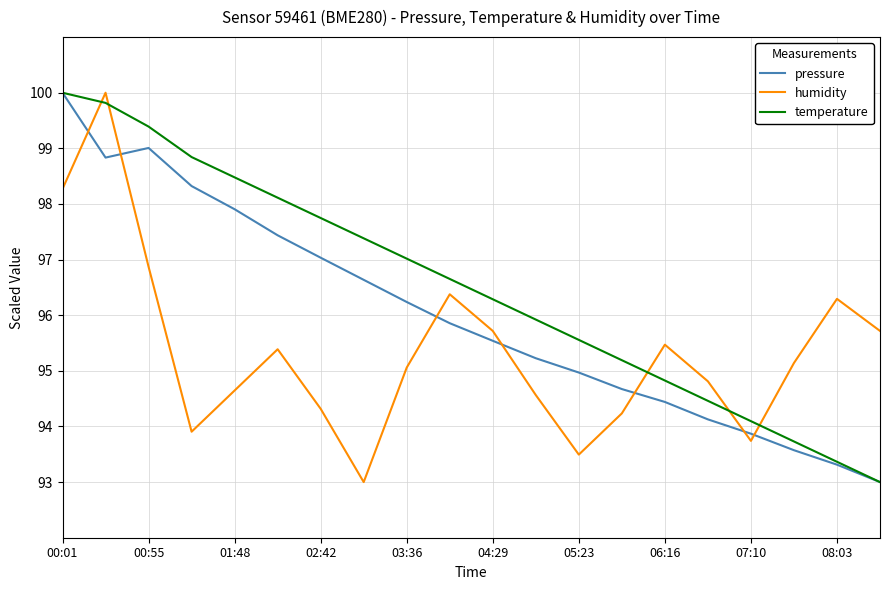

What is the difference between the maximum and minimum values in the pressure series?

7.0